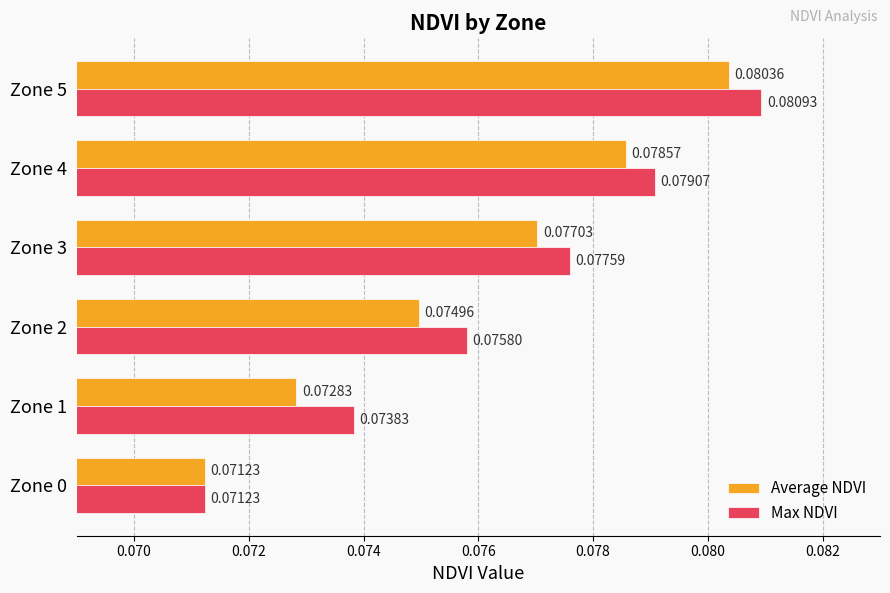

Which series has the largest total across all categories?

Max NDVI